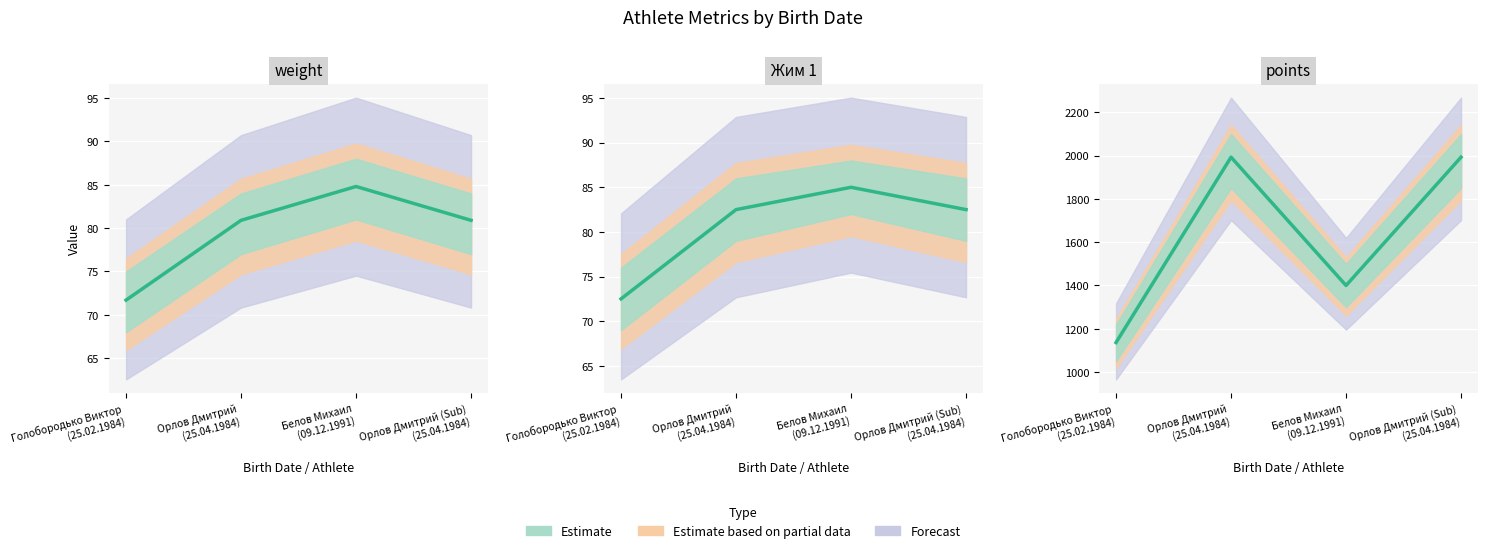

True or false: points and Жим 1 intersect in this chart.

False